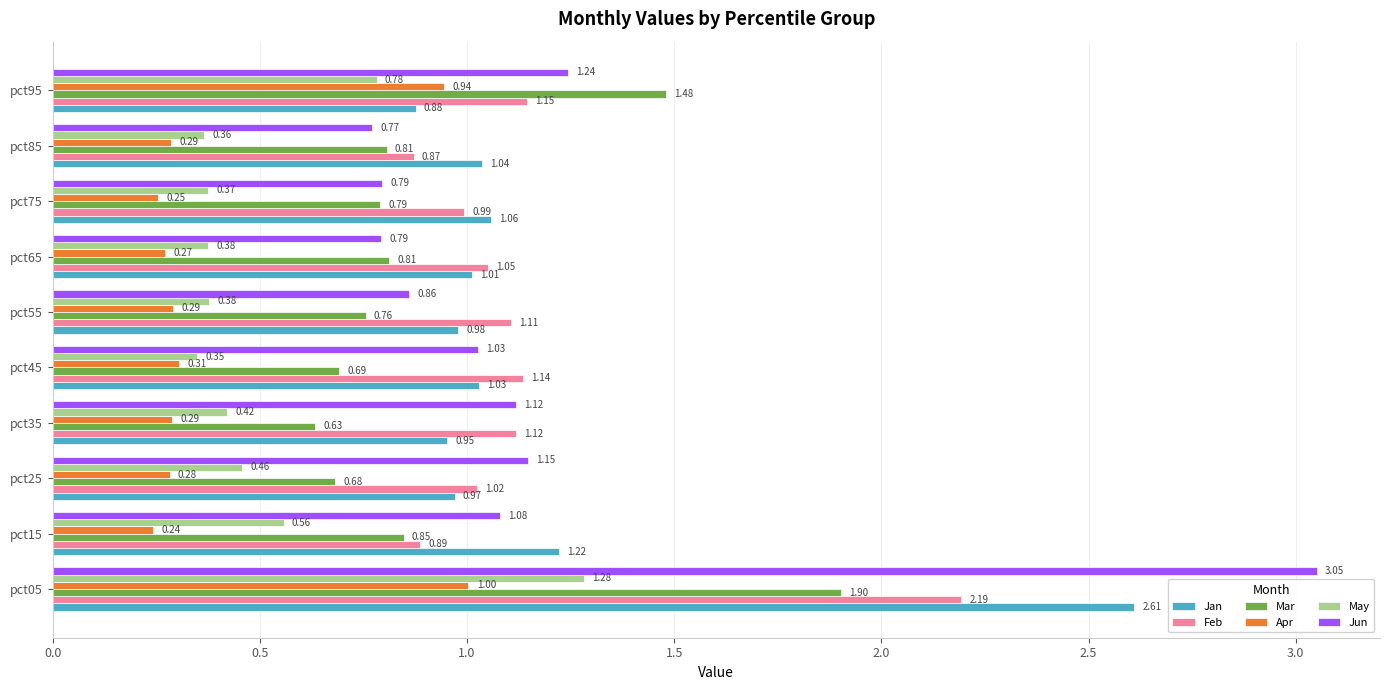

Rank the series by their maximum value, from highest to lowest.

Jun, Jan, Feb, Mar, May, Apr